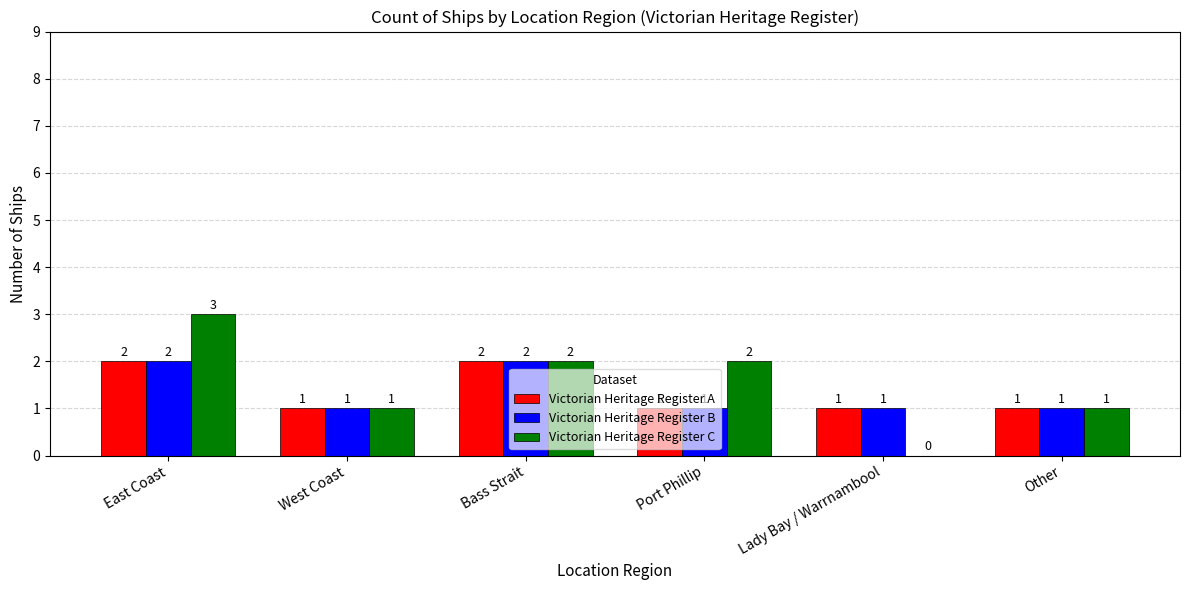

Are the bars grouped side by side (vs. stacked)?

Yes